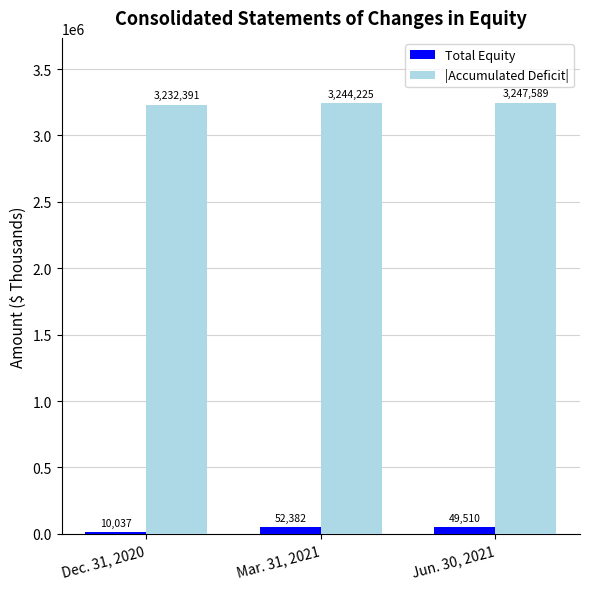

Is the value of Total Equity at Jun. 30, 2021 greater than the value of |Accumulated Deficit| at Jun. 30, 2021?

No